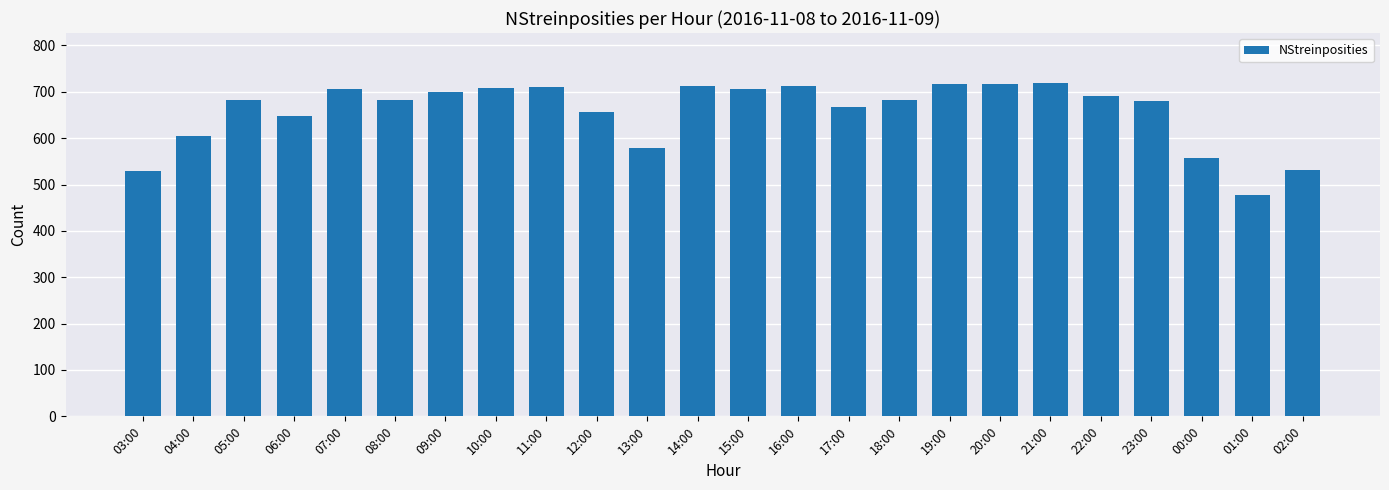

What is the average value?

657